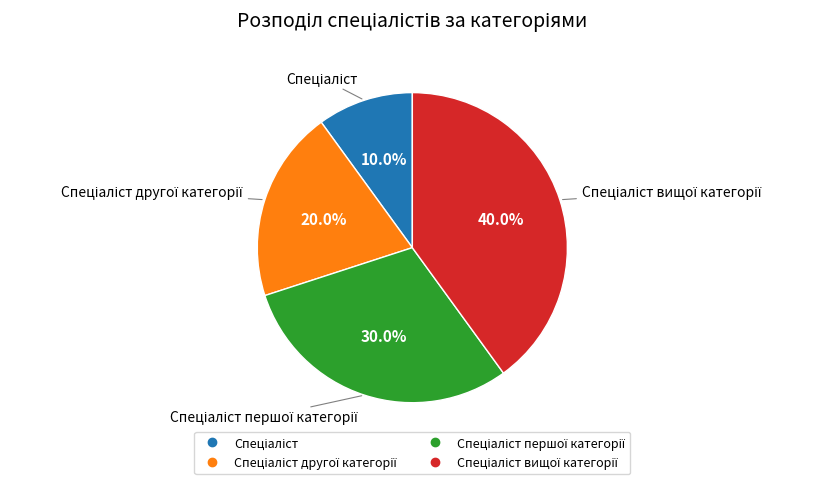

Is there a majority slice in this chart?

No